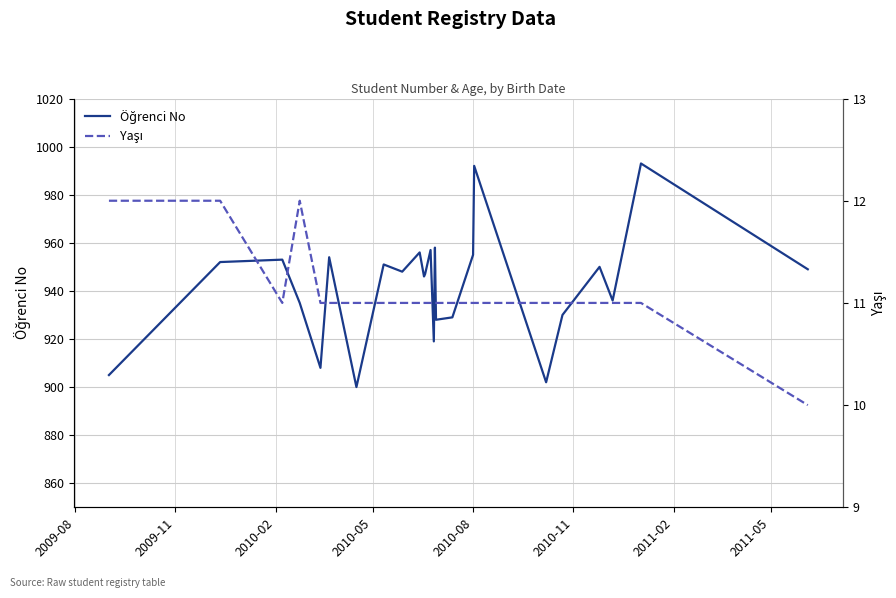

True or false: Yaşı and Öğrenci No cross at least once.

False